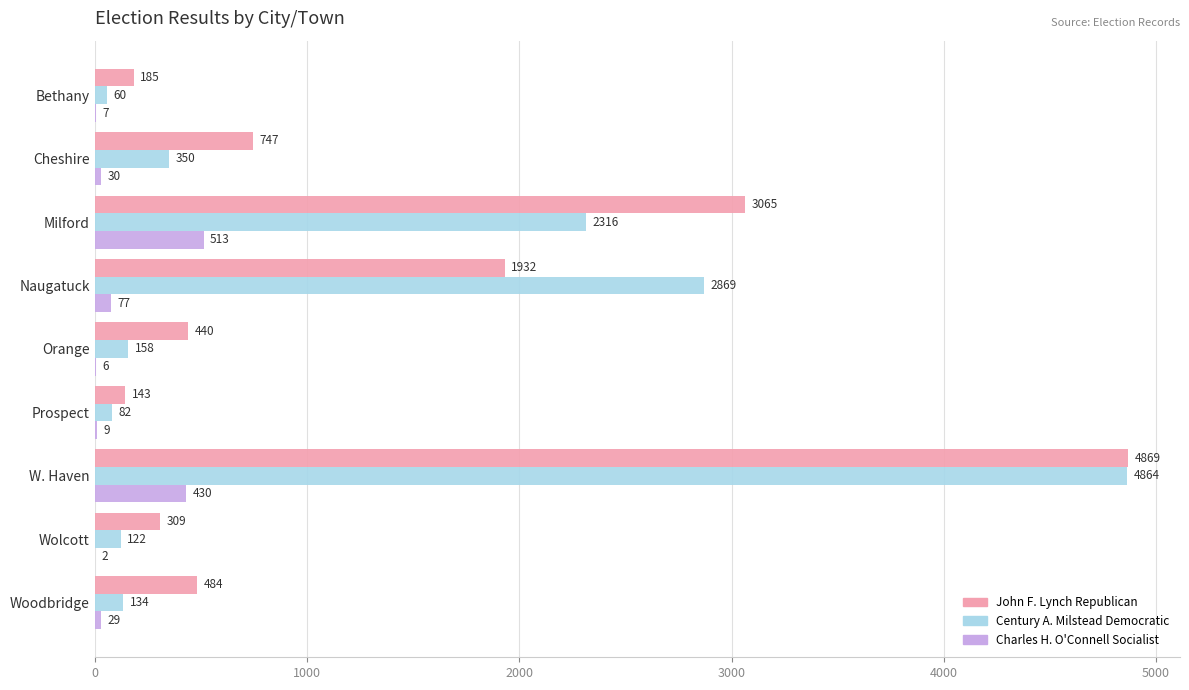

At which label does Century A. Milstead Democratic reach its peak?

W. Haven